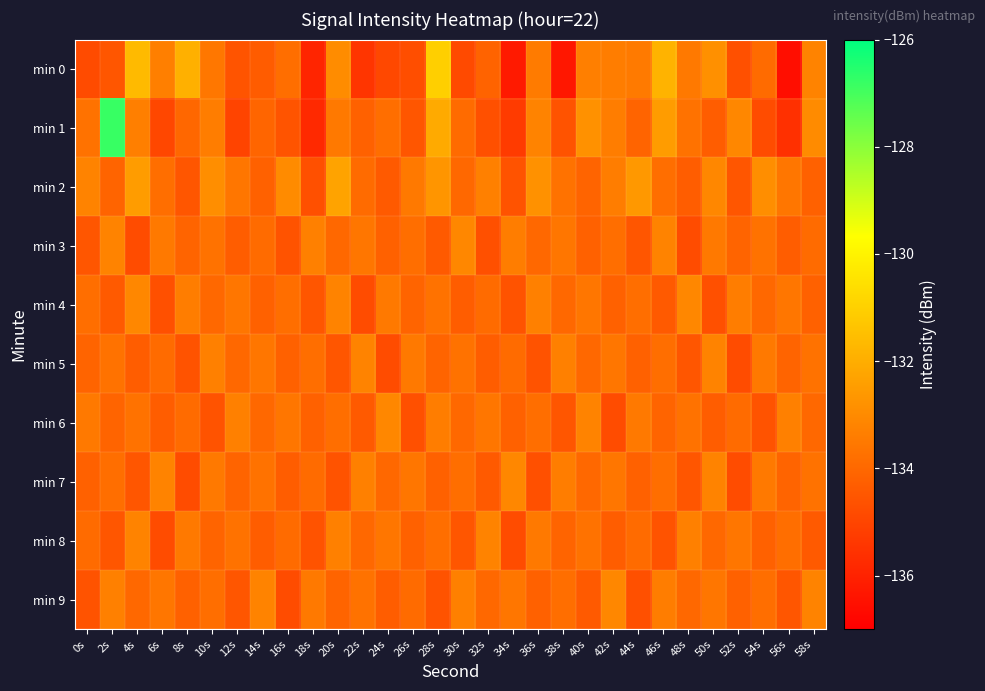

How many categories are shown in the chart?

30